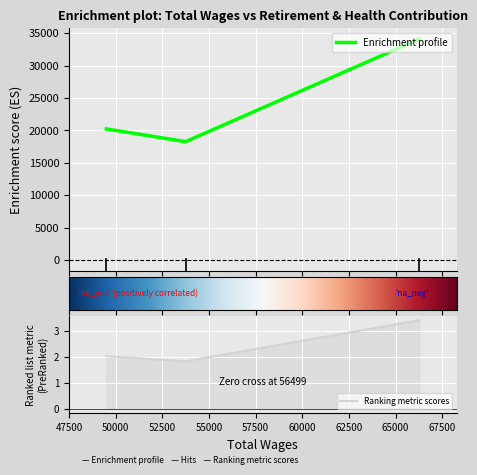

Count the values in the range 18251 to 34082.

3